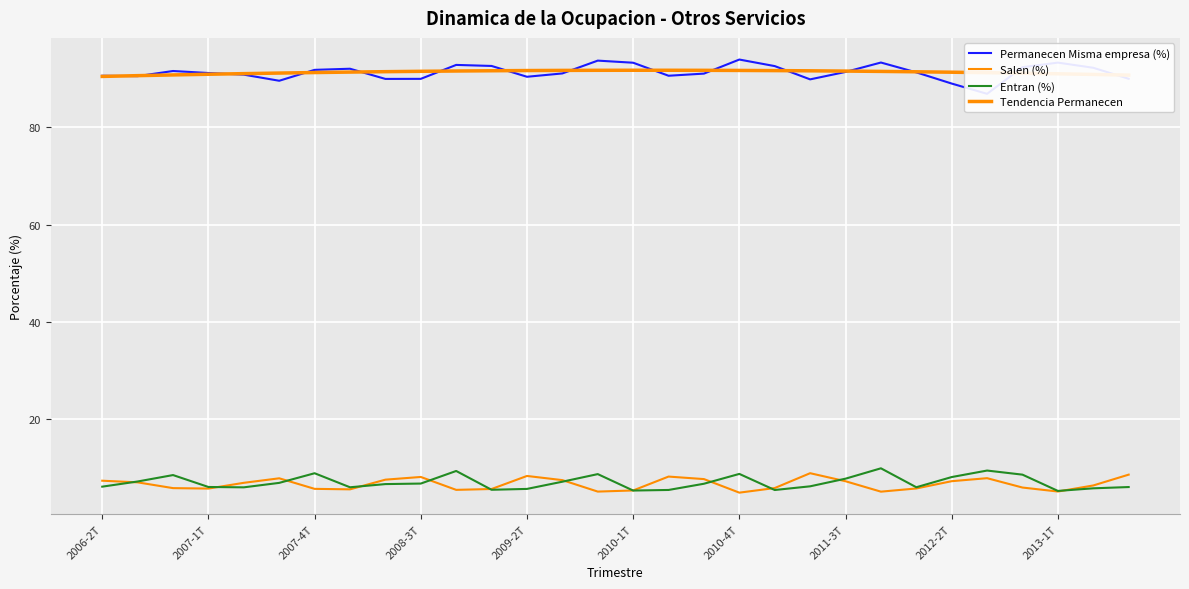

What is the lowest value of the Entran (%) series?

5.1